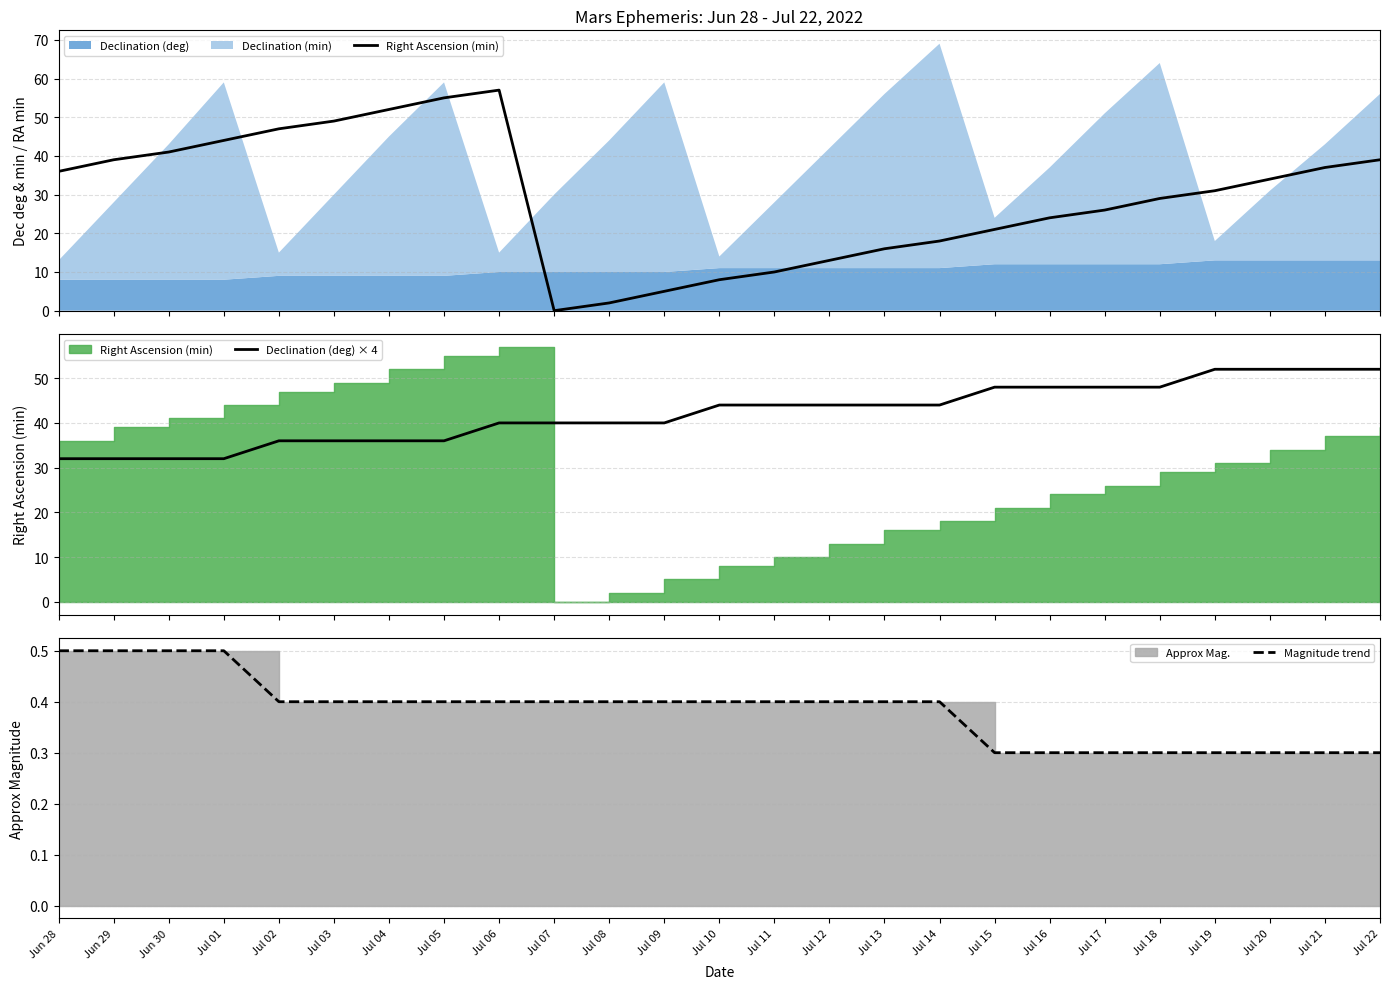

Reading left to right, transcribe all the data shown in this chart.

Right Ascension (min): 36.0	39.0	41.0	44.0	47.0	49.0	52.0	55.0	57.0	0.0	2.0	5.0	8.0	10.0	13.0	16.0	18.0	21.0	24.0	26.0	29.0	31.0	34.0	37.0	39.0
Declination (deg) × 4: 32.0	32.0	32.0	32.0	36.0	36.0	36.0	36.0	40.0	40.0	40.0	40.0	44.0	44.0	44.0	44.0	44.0	48.0	48.0	48.0	48.0	52.0	52.0	52.0	52.0
Magnitude trend: 0.5	0.5	0.5	0.5	0.4	0.4	0.4	0.4	0.4	0.4	0.4	0.4	0.4	0.4	0.4	0.4	0.4	0.3	0.3	0.3	0.3	0.3	0.3	0.3	0.3